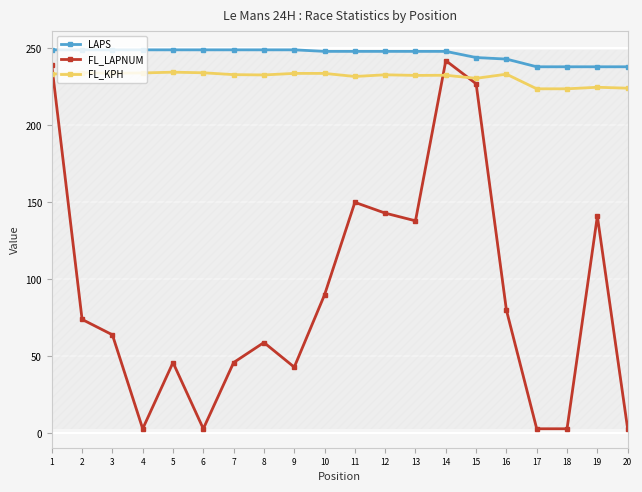

Where is the first local minimum for FL_LAPNUM?

4